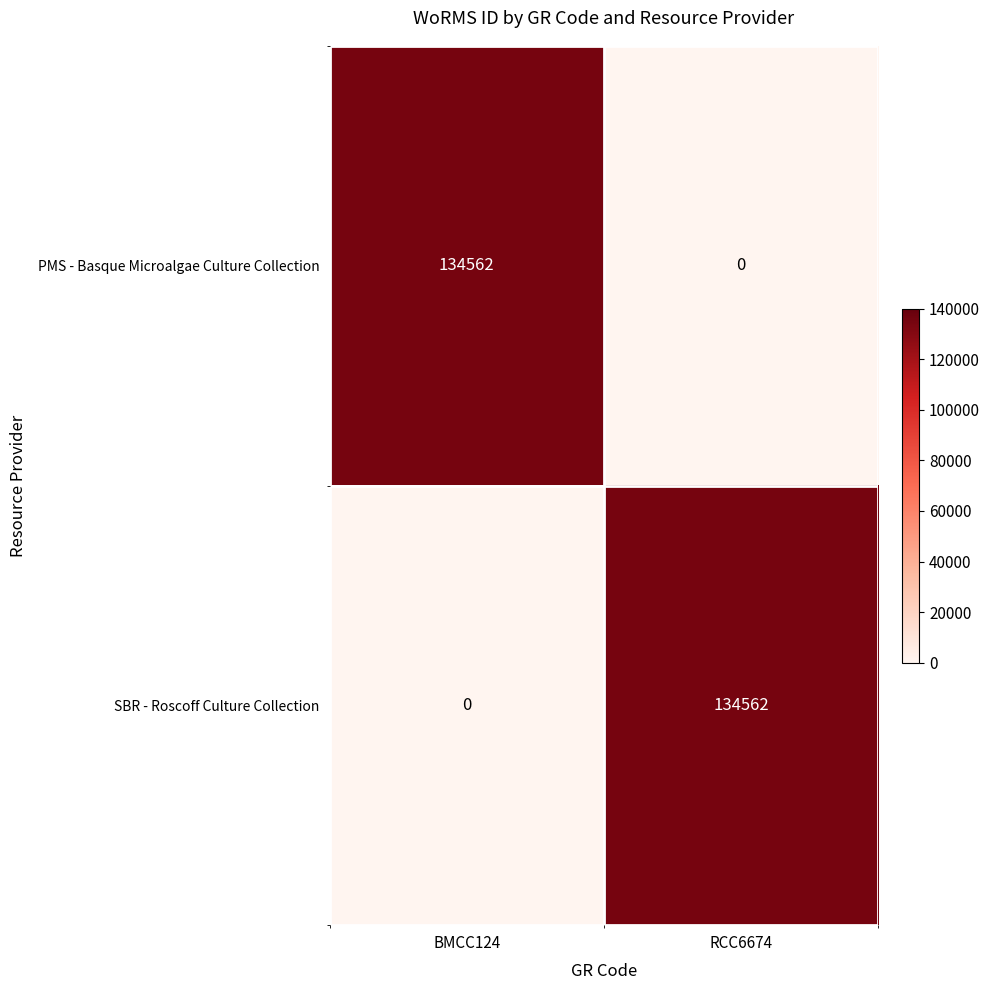

What is the approximate value of PMS - Basque Microalgae Culture Collection at BMCC124, to the nearest 100?

134600